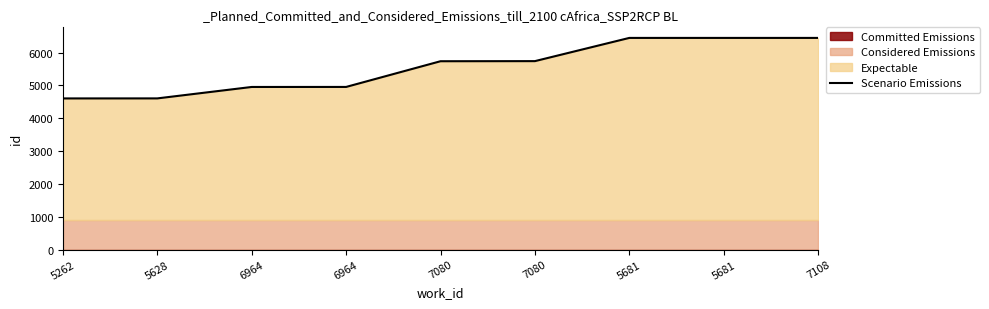

At which category does the chart reach its minimum across all series?

5262